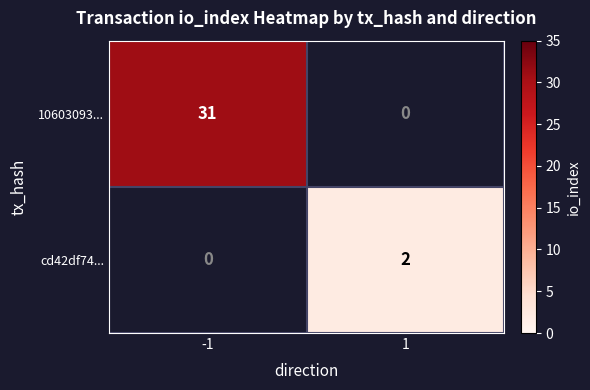

Is it true that cd42df74... equals 2 at 1?

True